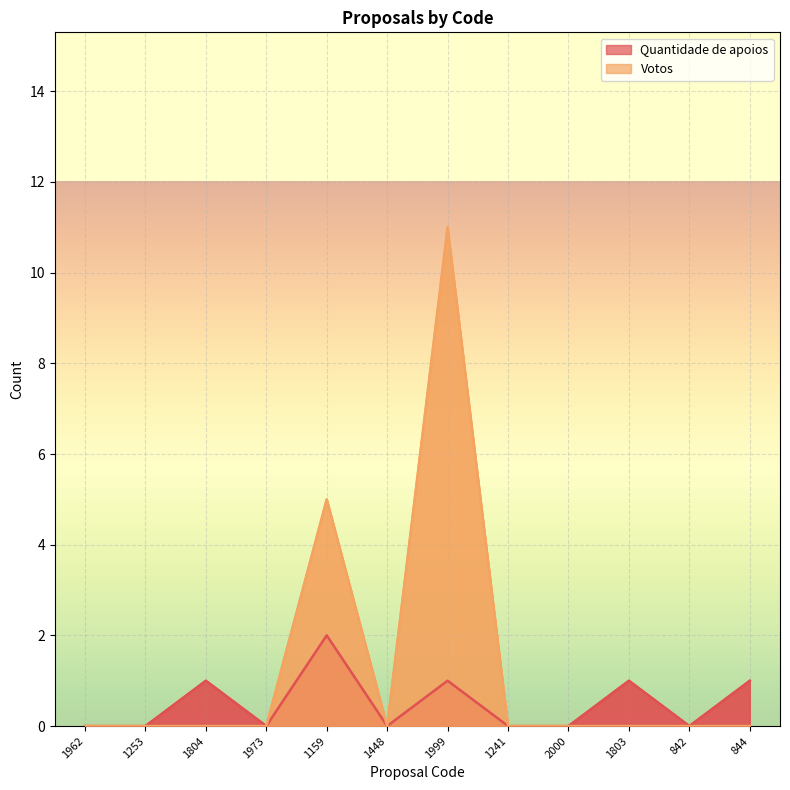

What is the label of the 6th point from the left?

1448